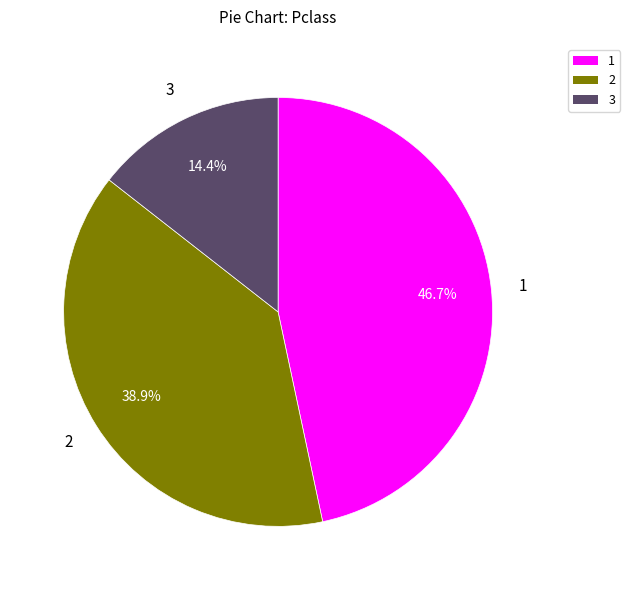

Count the number of slices in the pie.

3